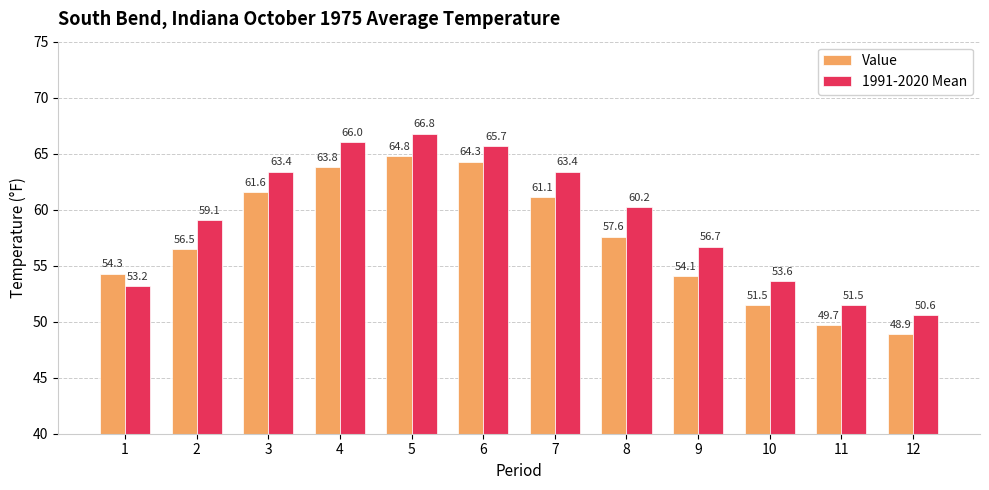

What is the average value of the Value series?

57.4